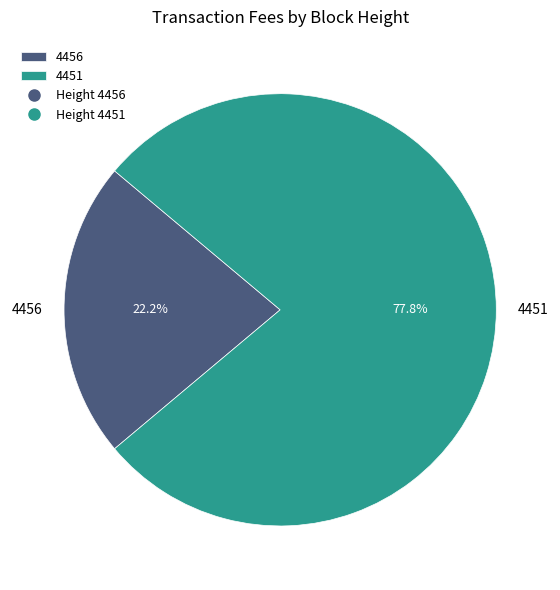

To the nearest percent, what portion does 4456 represent?

22%